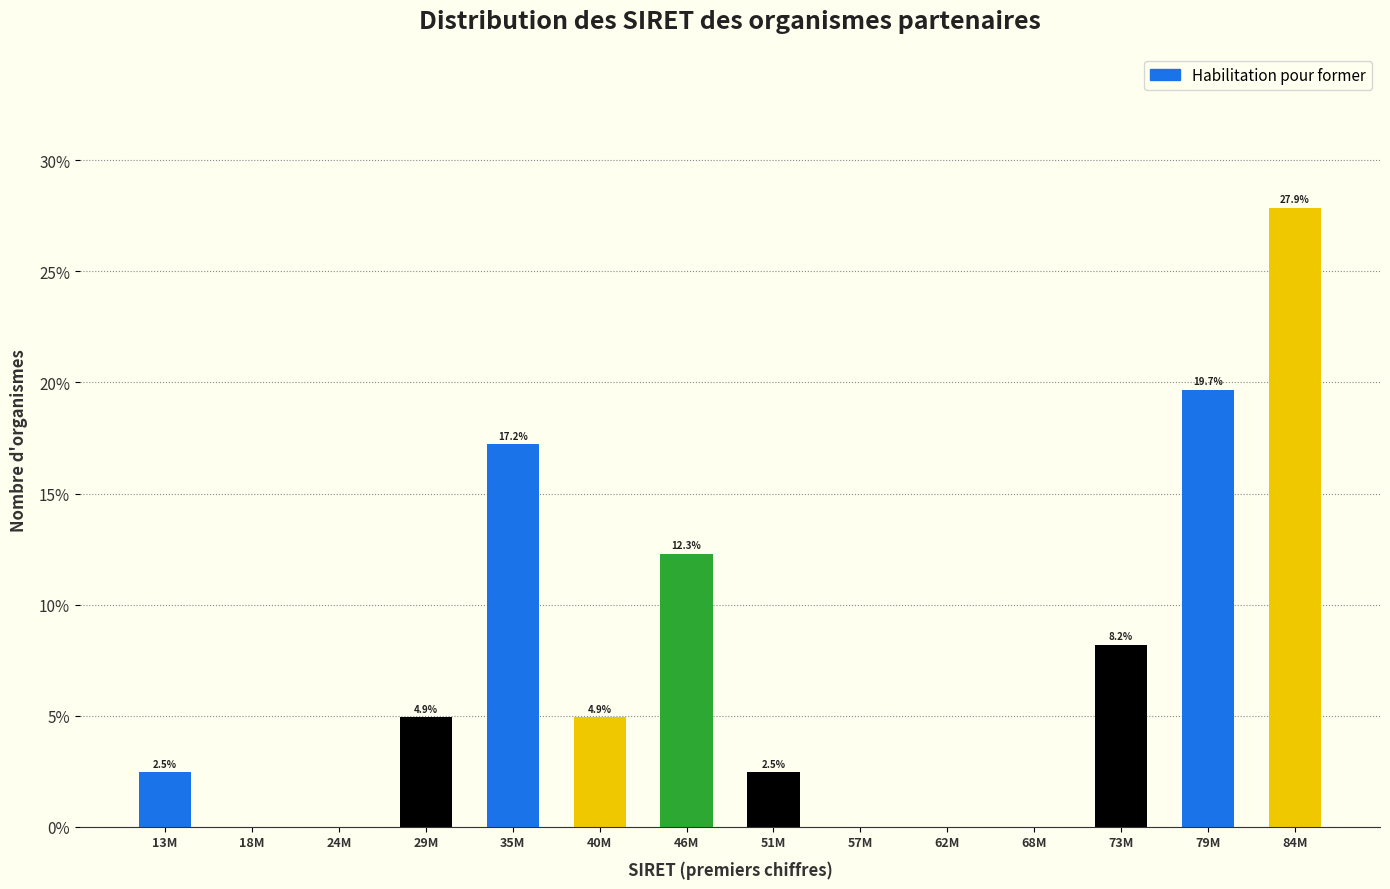

Reading left to right, list all the values displayed in this chart.

13M=2.5	18M=0.0	24M=0.0	29M=4.9	35M=17.2	40M=4.9	46M=12.3	51M=2.5	57M=0.0	62M=0.0	68M=0.0	73M=8.2	79M=19.7	84M=27.9